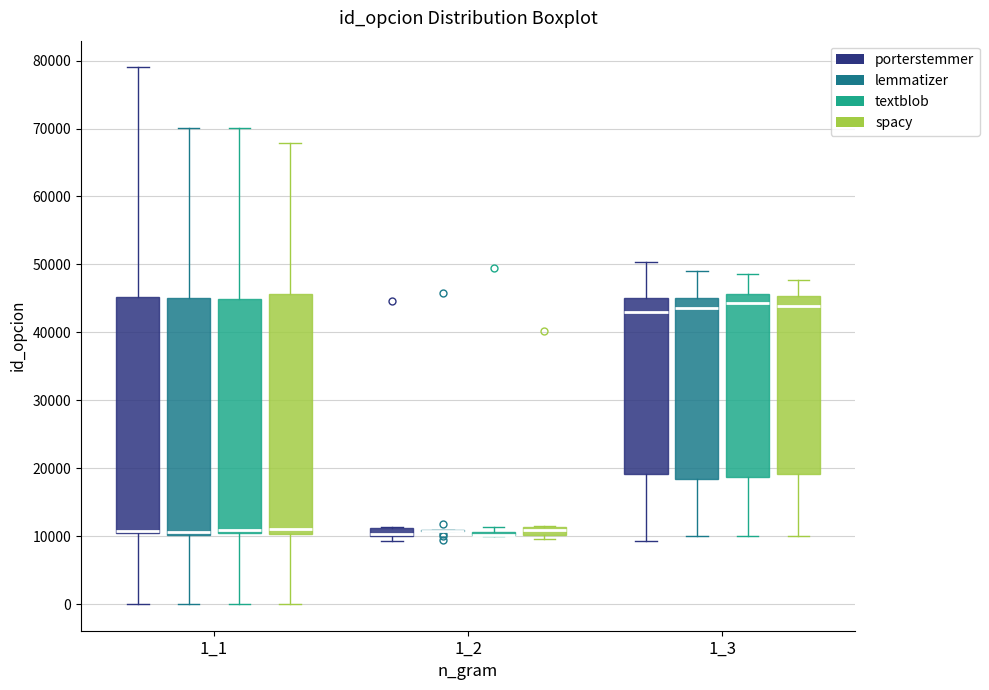

Where does the upper whisker of the box for 1_3 (spacy) end on the y-axis? The values are not printed on the chart, so give them approximately, as read against the axis.

48000